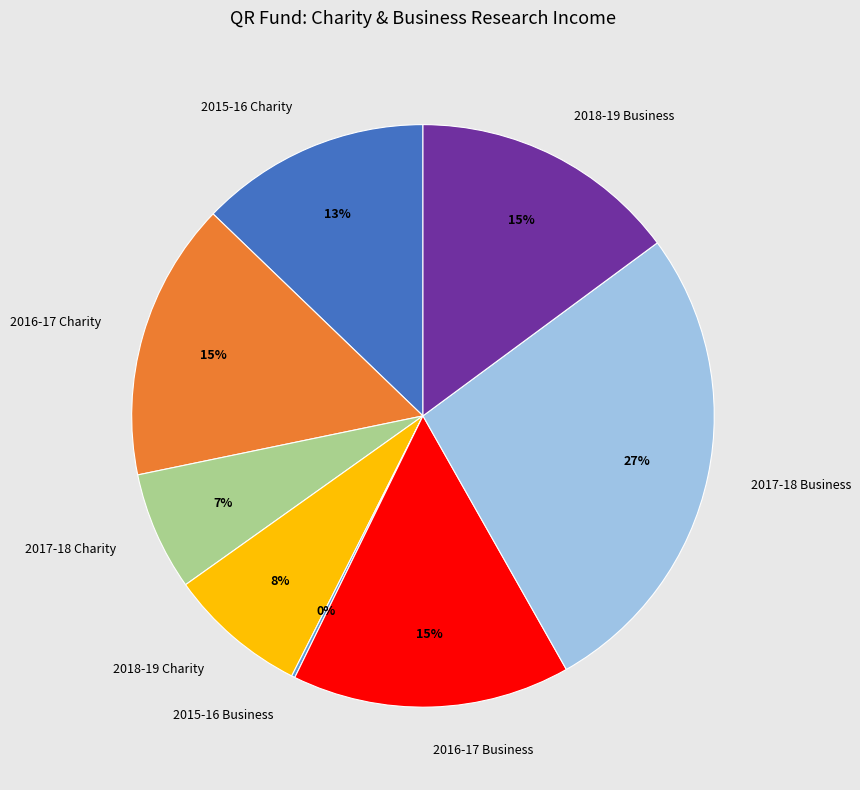

What percentage is the 2018-19 Charity slice, to the nearest percent?

8%